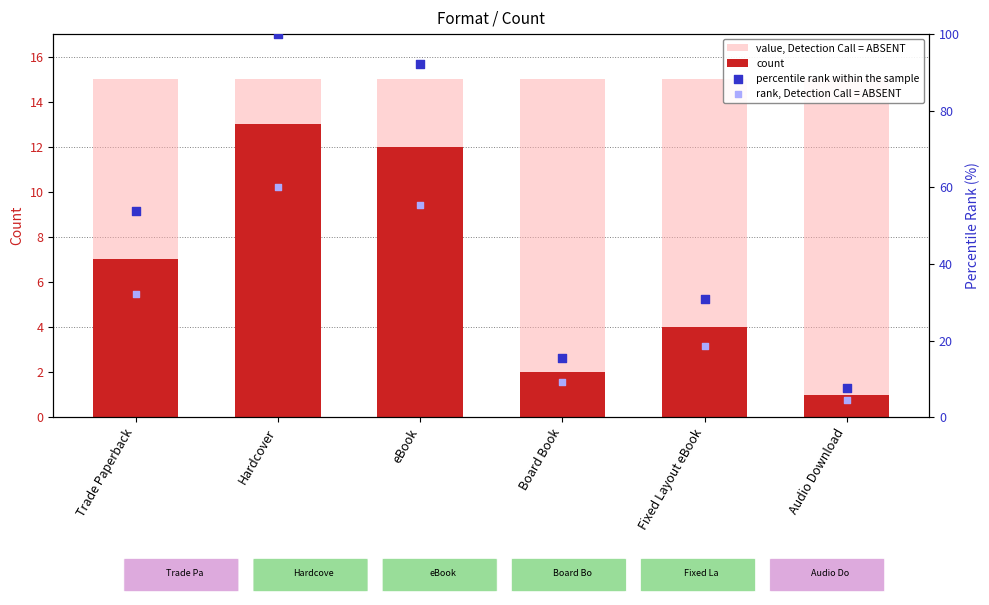

What are all the series names shown in the legend?

value, Detection Call = ABSENT, count, percentile rank within the sample, rank, Detection Call = ABSENT